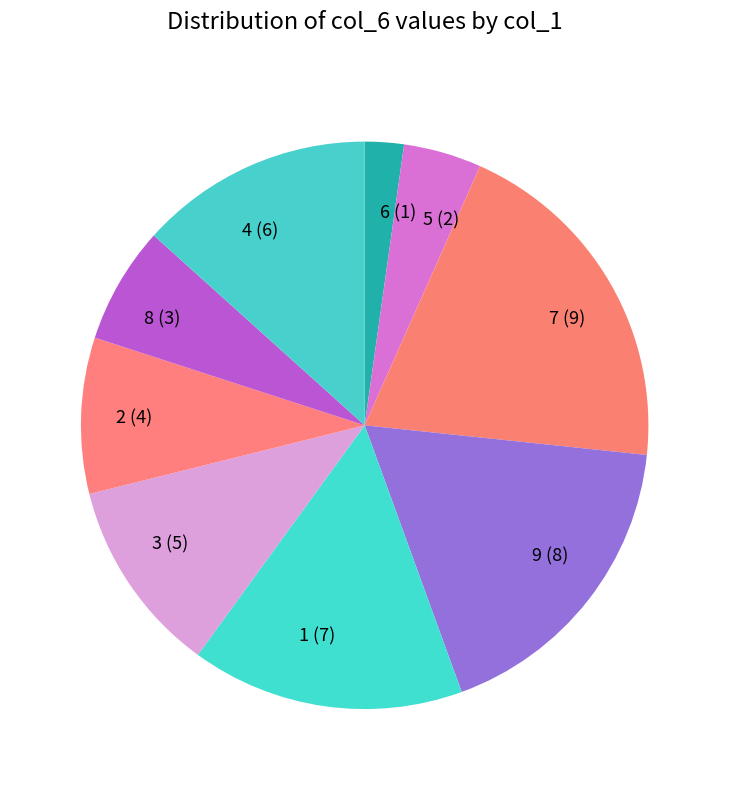

Rank the categories by value from highest to lowest.

7, 9, 1, 4, 3, 2, 8, 5, 6